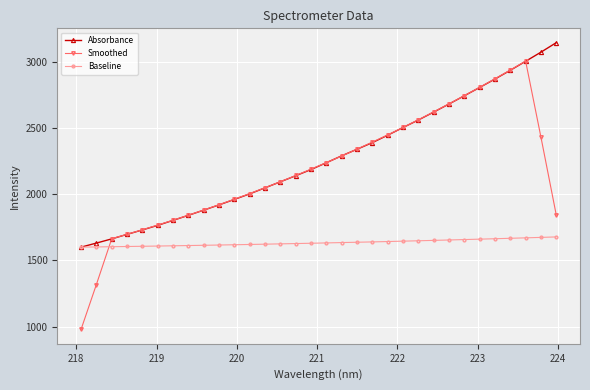

What is the lowest value of the Baseline series?

1599.5